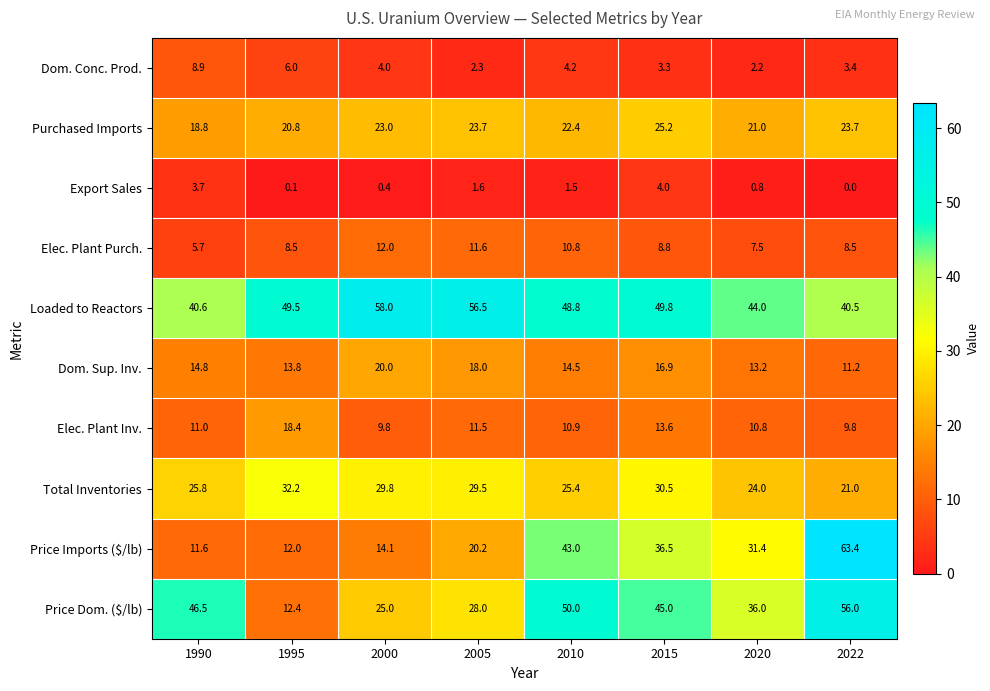

What is the spread (max minus min) of values at 1995?

49.4